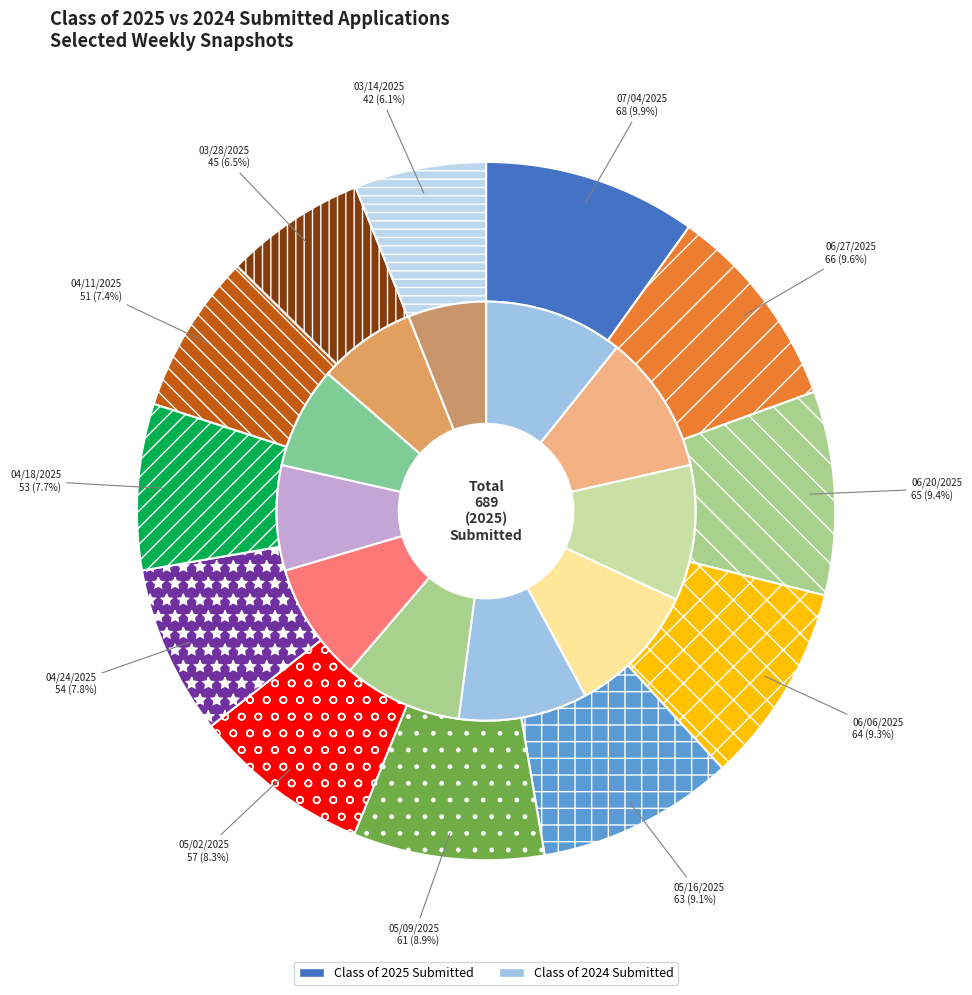

True or false: 8 accounts for 2% of the total.

False